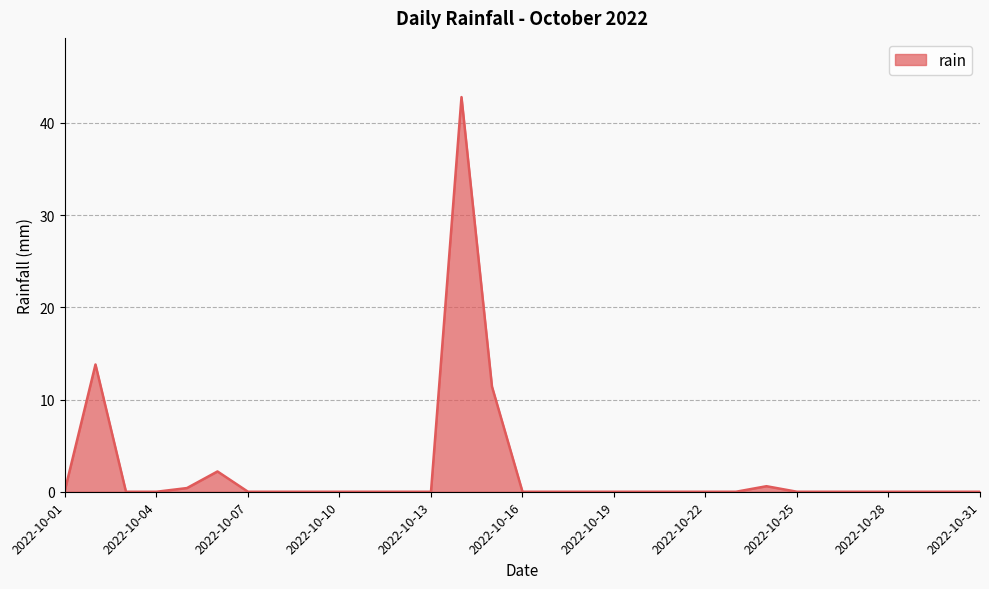

What is the greatest value displayed?

42.8